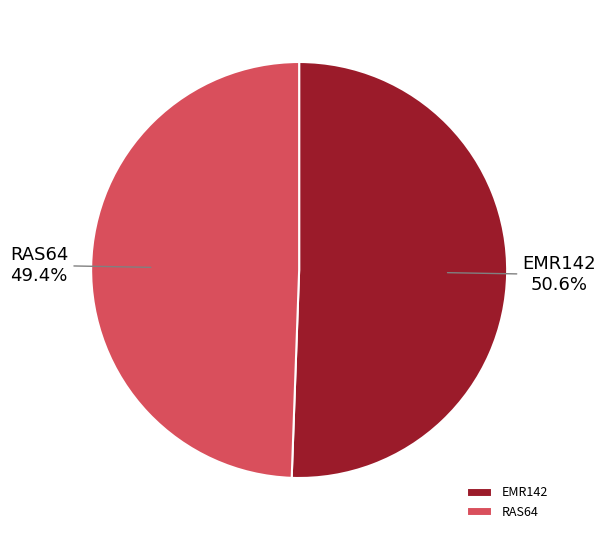

To the nearest percent, what is the average slice percentage?

50%